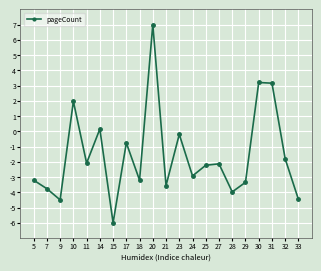

Does the chart display data point markers on the line(s)?

Yes